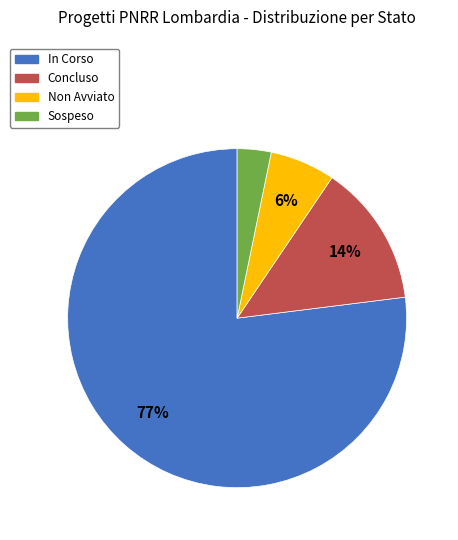

Does any single category account for the majority?

Yes